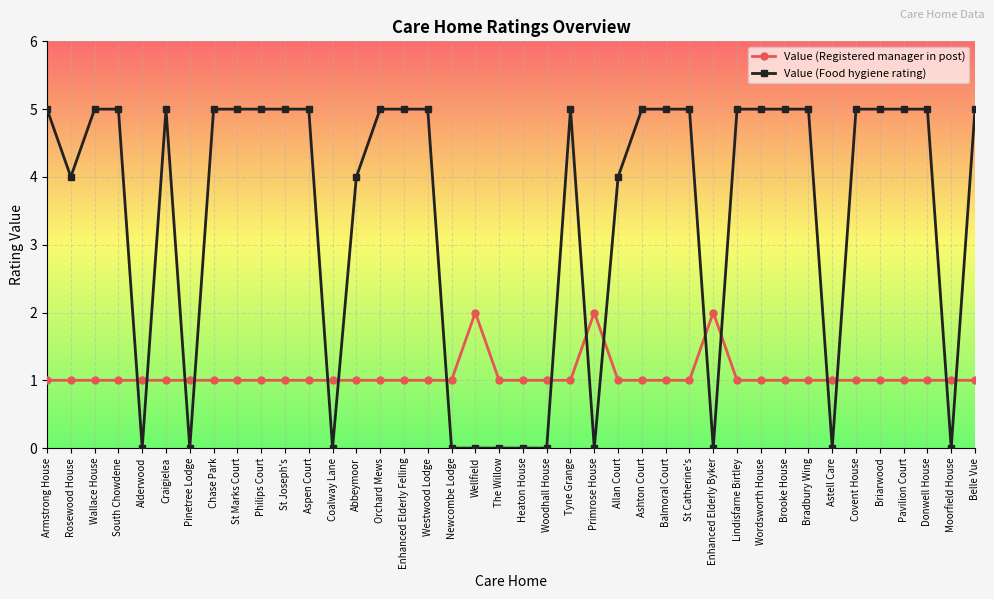

Is the value of Value (Food hygiene rating) at Armstrong House greater than the value of Value (Registered manager in post) at Wellfield?

Yes